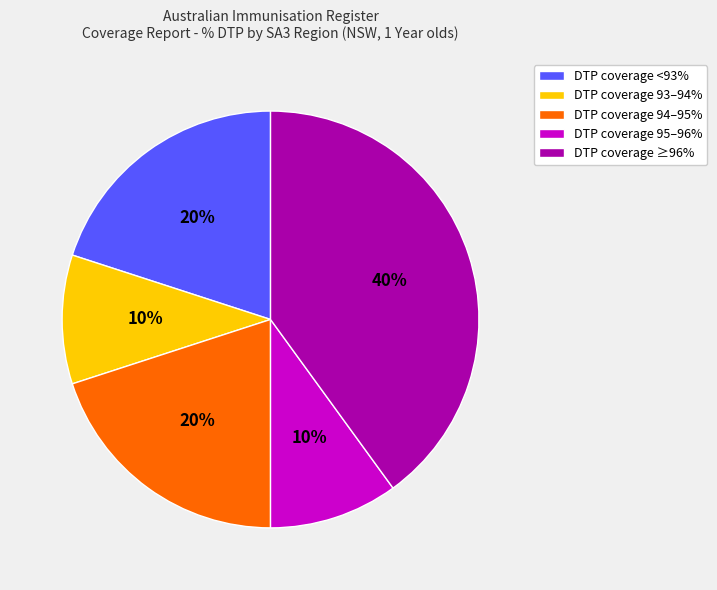

To the nearest percent, what is the difference between the largest and smallest slice percentages?

30%